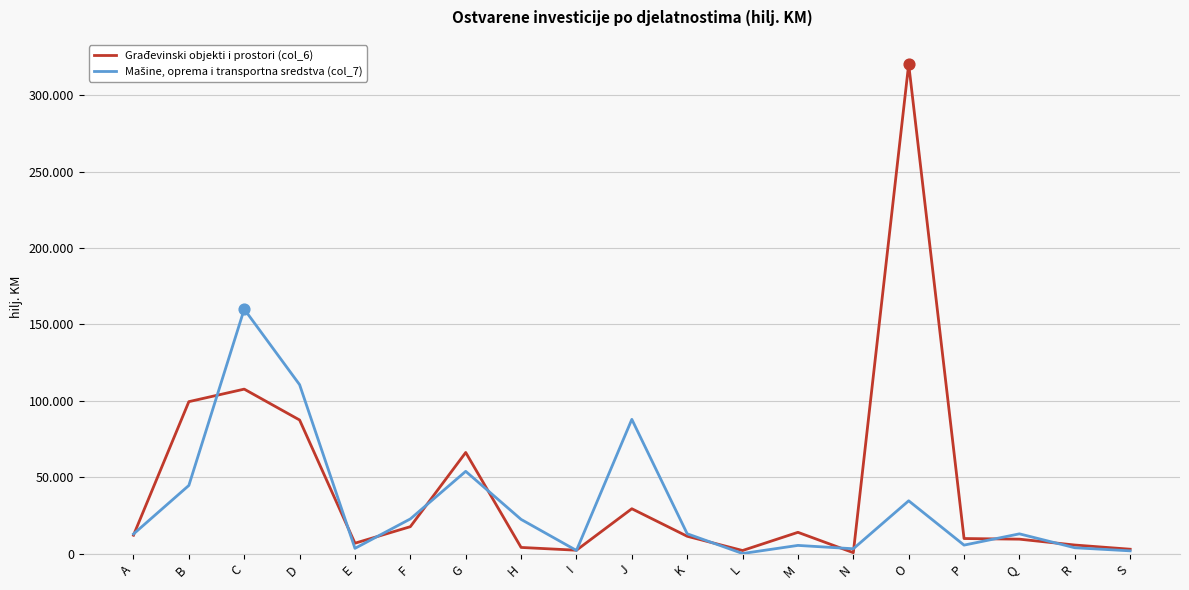

What is the total value across all series at E?

10656